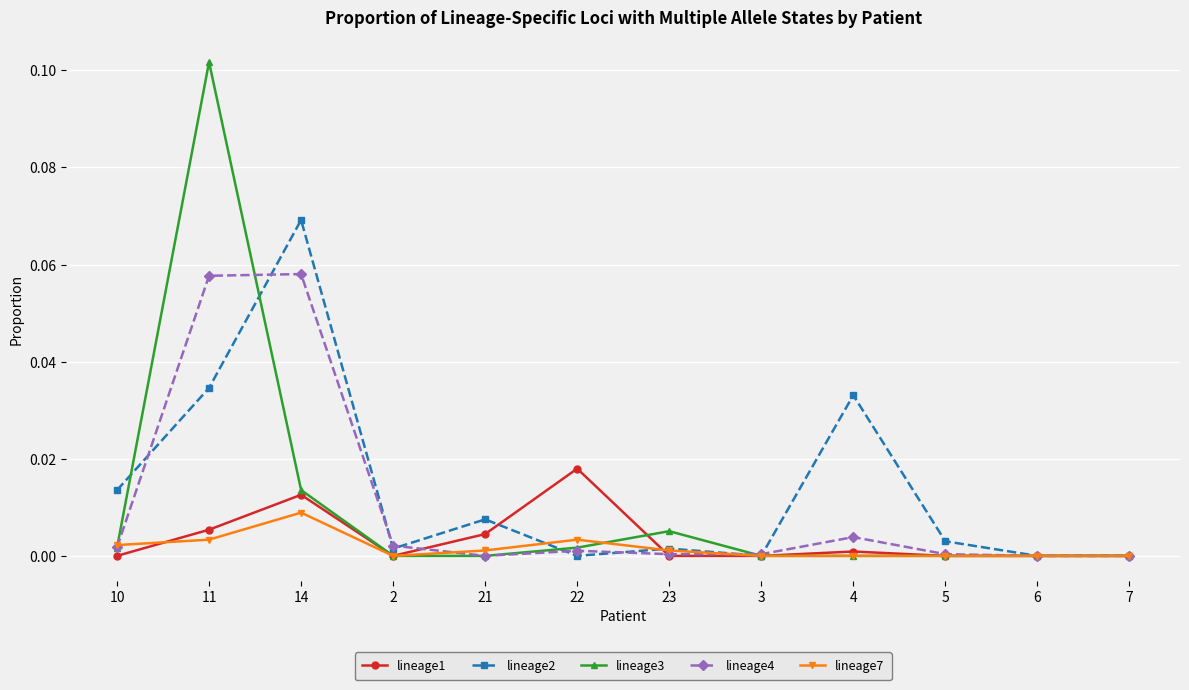

True or false: lineage3 has more than 1 interior local peaks.

True